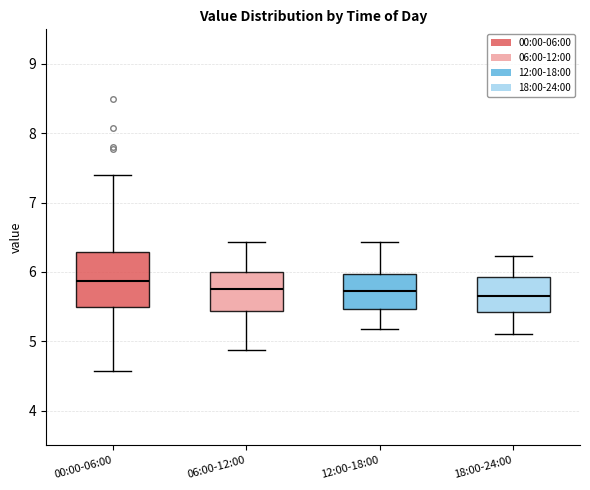

Comparing the boxes themselves (not the whiskers), which one is the tallest?

00:00-06:00